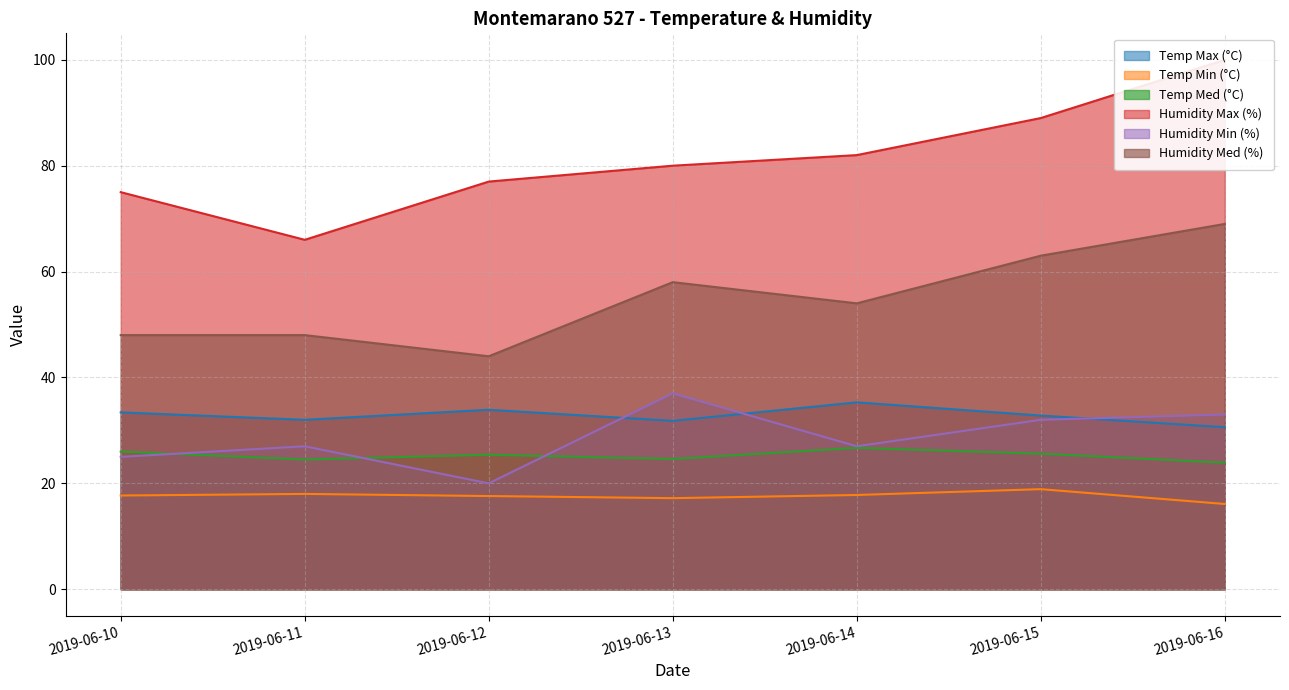

Read the Temp Min (°C) value at 2019-06-15.

18.9